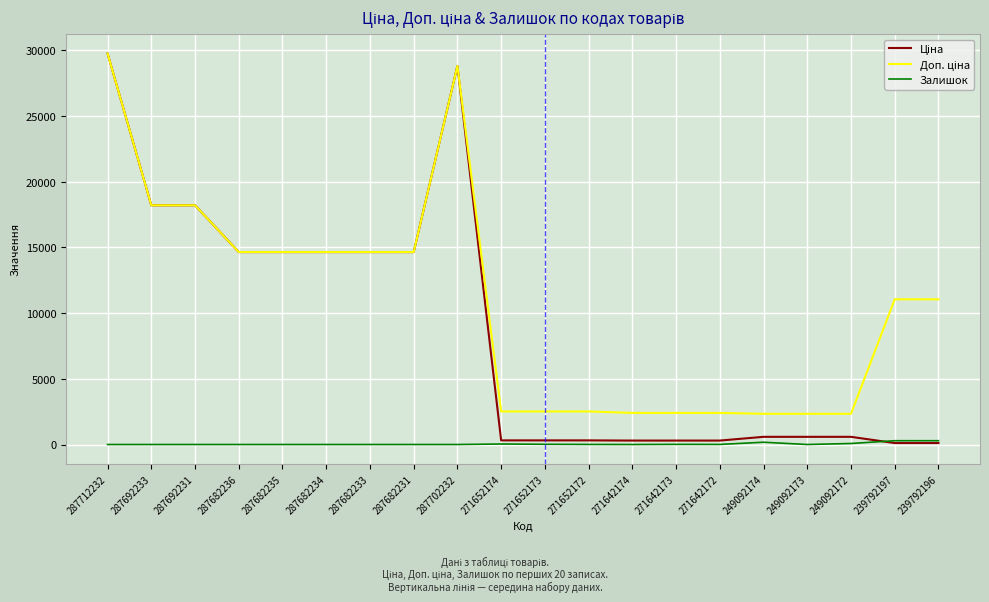

What is the greatest value displayed?

29761.5